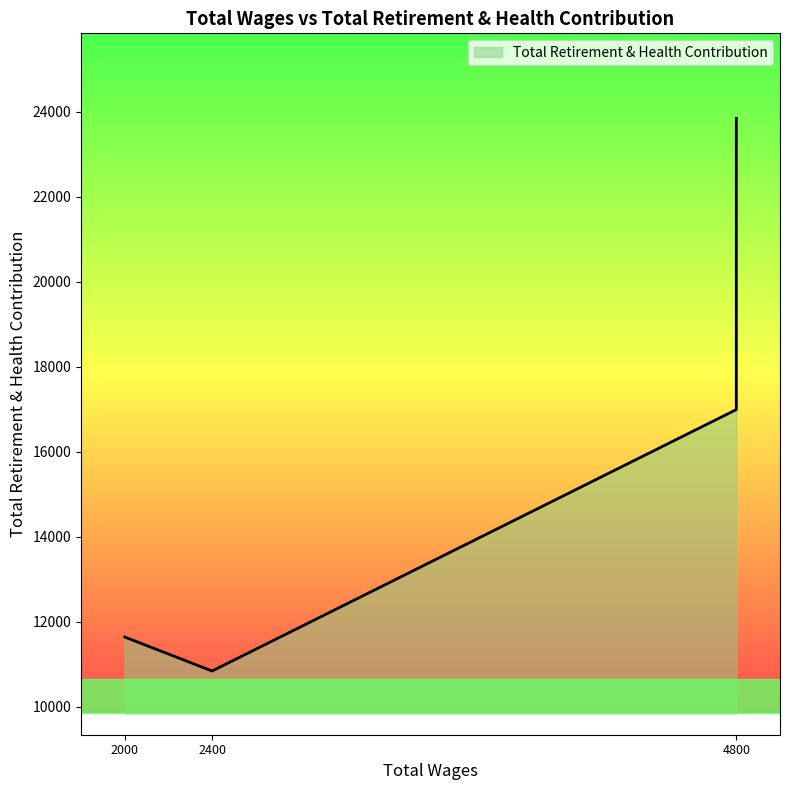

Read the value at 2000.0, to the nearest 50.

11650